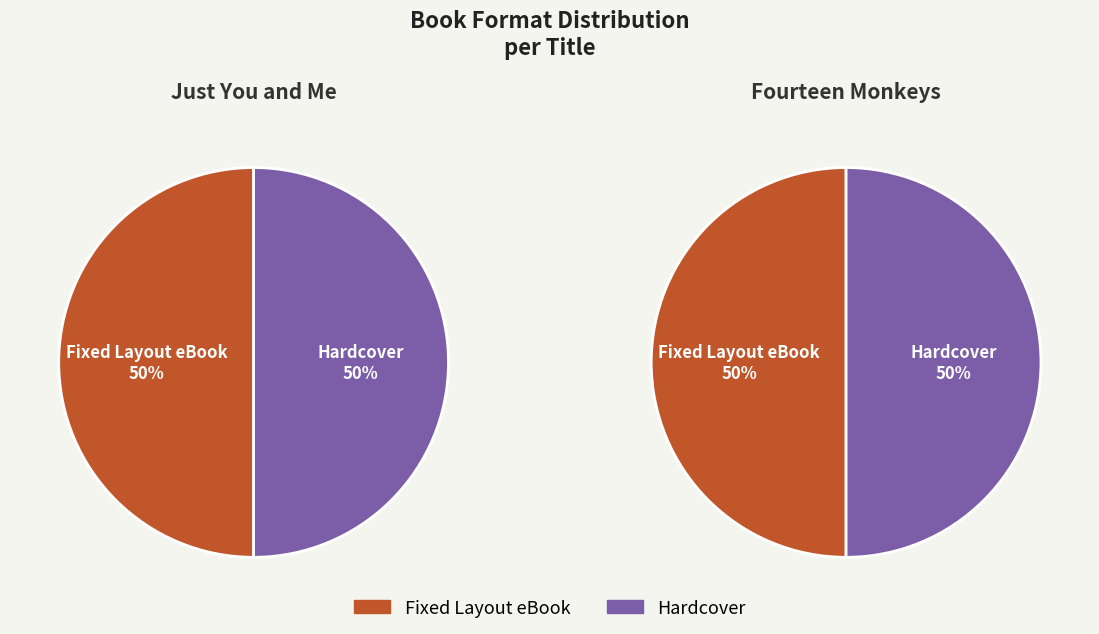

Which series has the widest spread of values?

Just You and Me